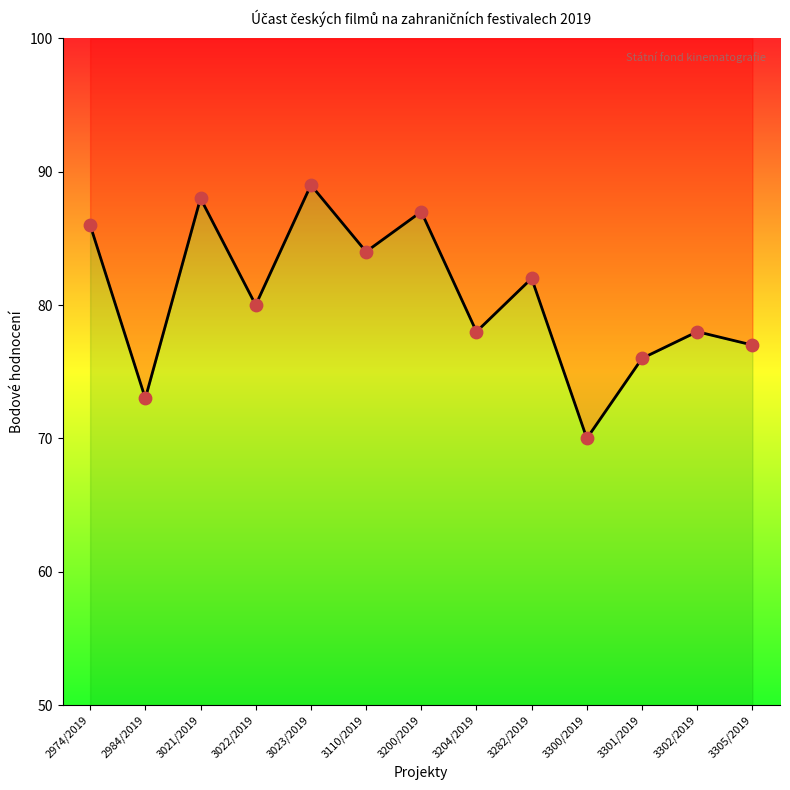

Which has a higher value, 3023/2019 or 3301/2019?

3023/2019